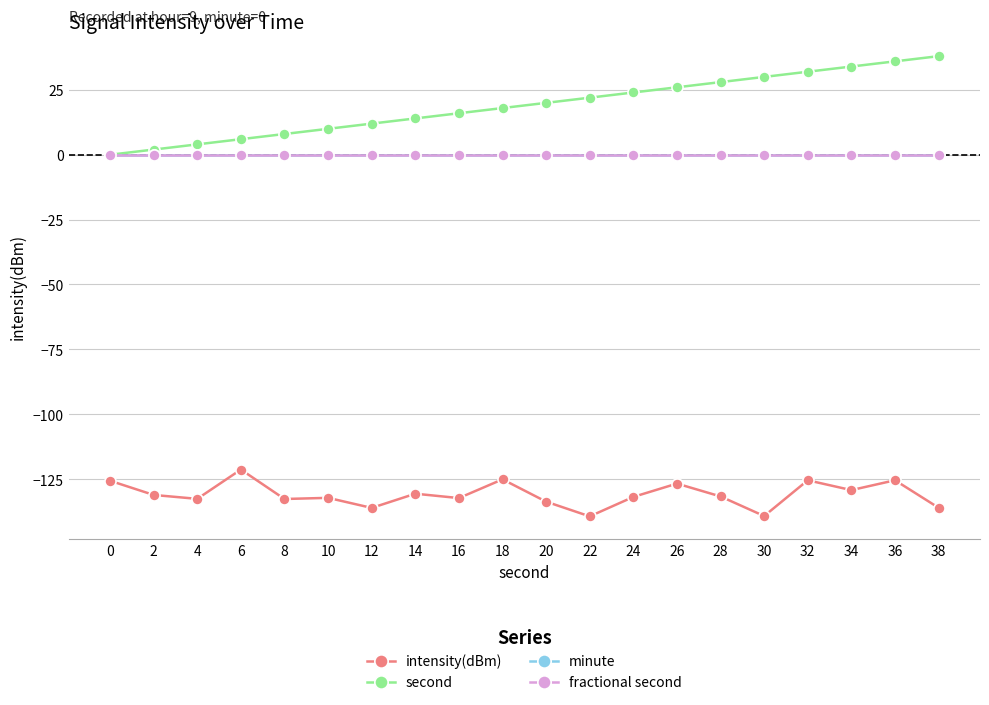

True or false: second and minute intersect in this chart.

False